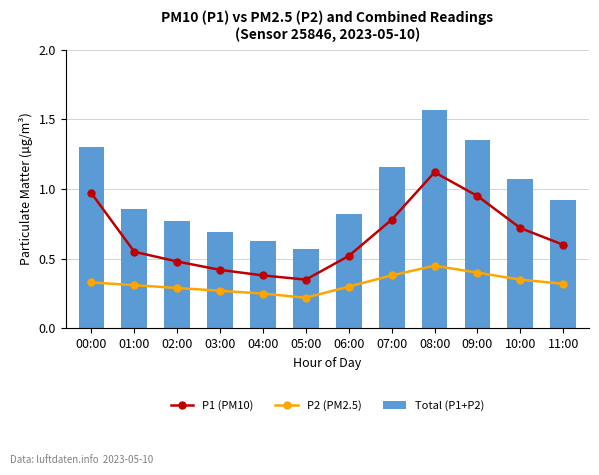

What is the difference between the maximum and minimum values in the P1 (PM10) series?

0.8